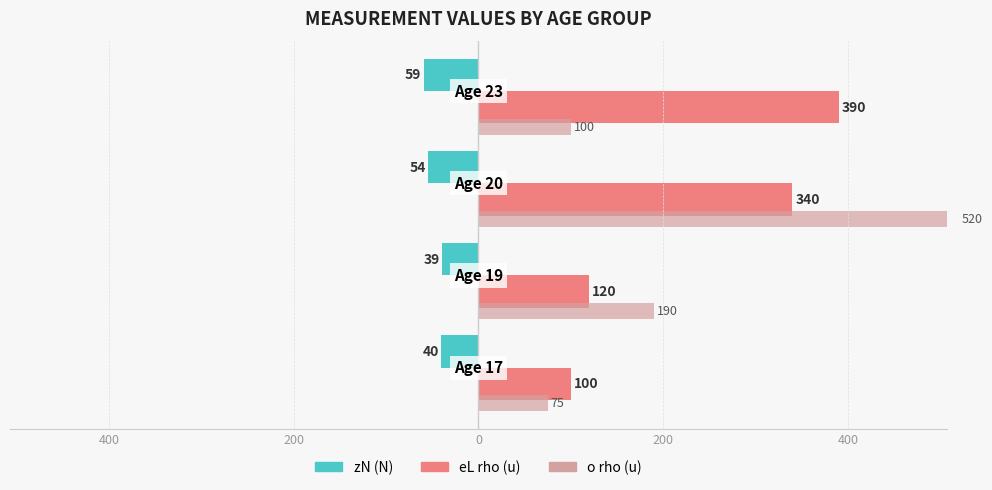

What is the value of the zN (N) bar at the 3rd from the left?

-54